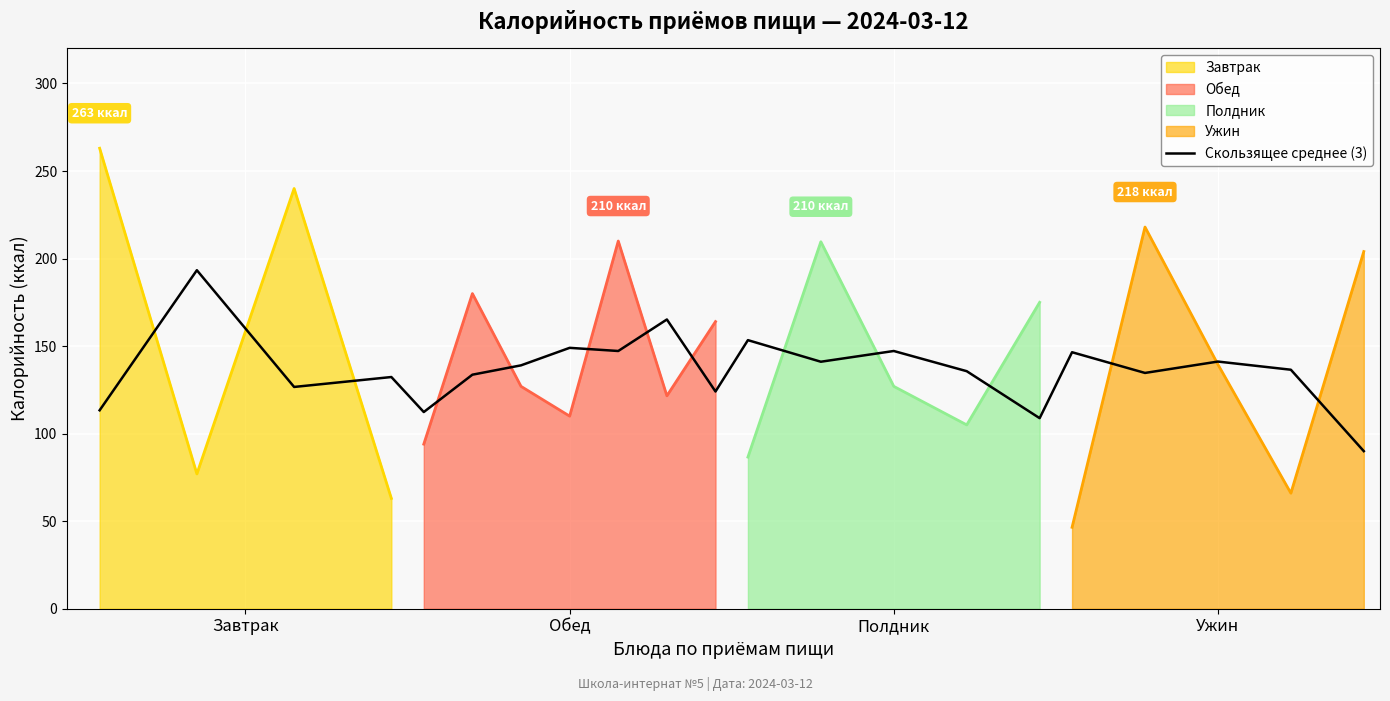

How many data points does each series have?

21